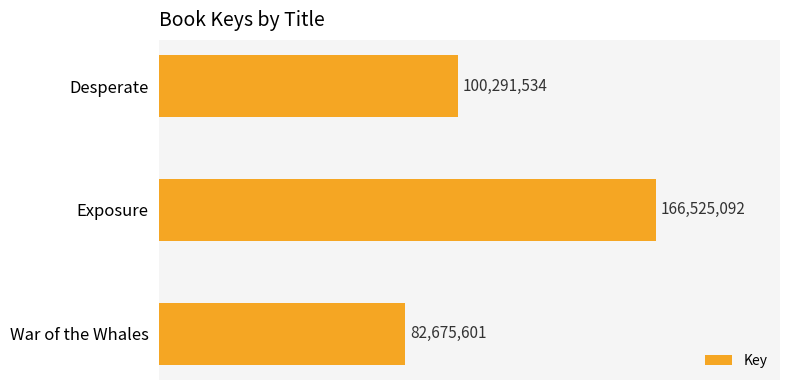

Is it true that the value at Exposure is 276791465?

False